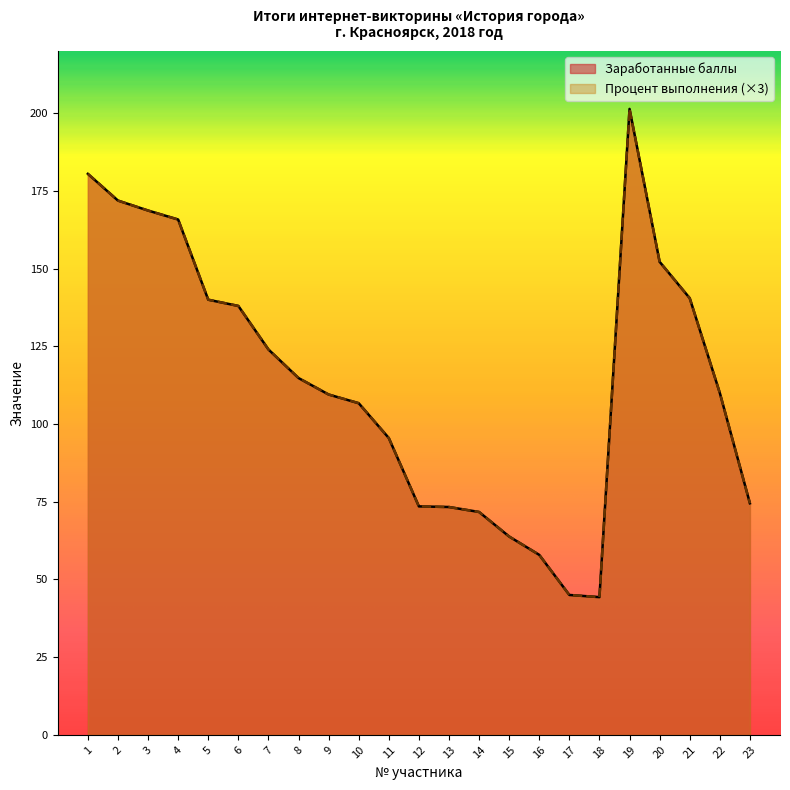

Which series has the largest total across all categories?

Заработанные баллы